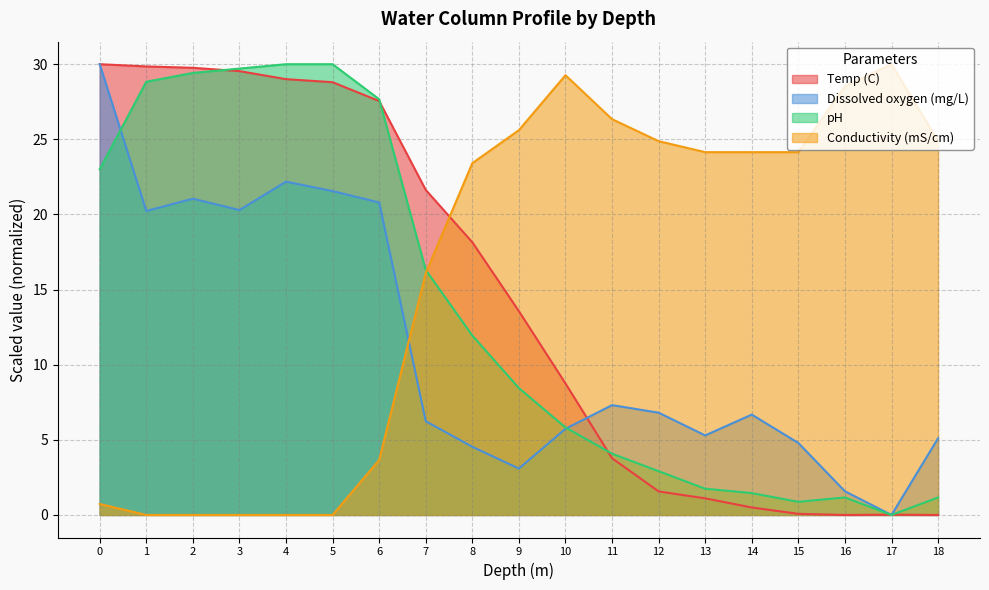

At which category does Temp (C) reach its first local valley?

16